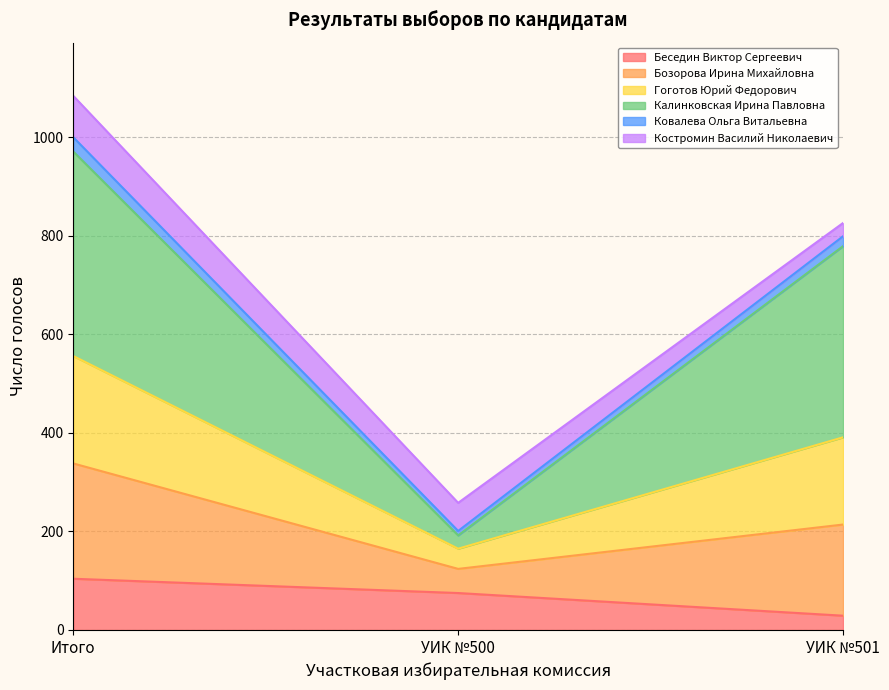

What are all the series names shown in the legend?

Беседин Виктор Сергеевич, Бозорова Ирина Михайловна, Гоготов Юрий Федорович, Калинковская Ирина Павловна, Ковалева Ольга Витальевна, Костромин Василий Николаевич